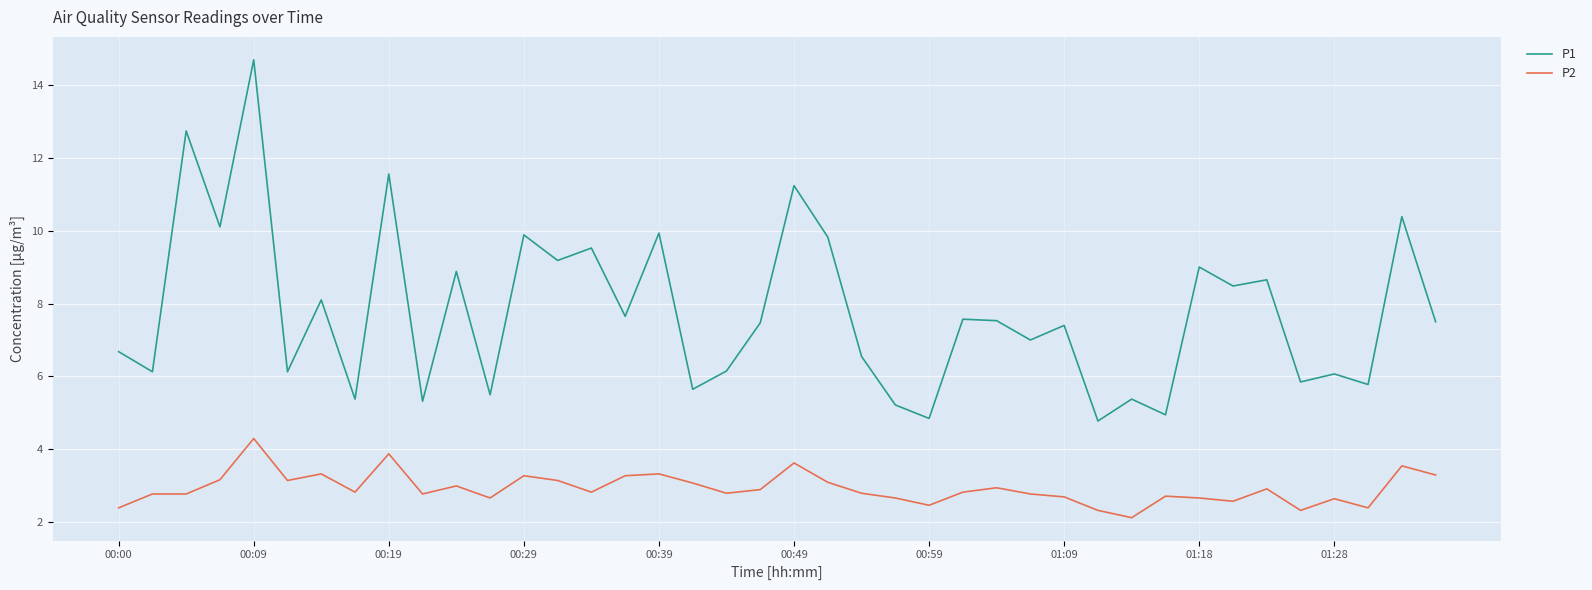

True or false: P1 and P2 cross at least once.

False